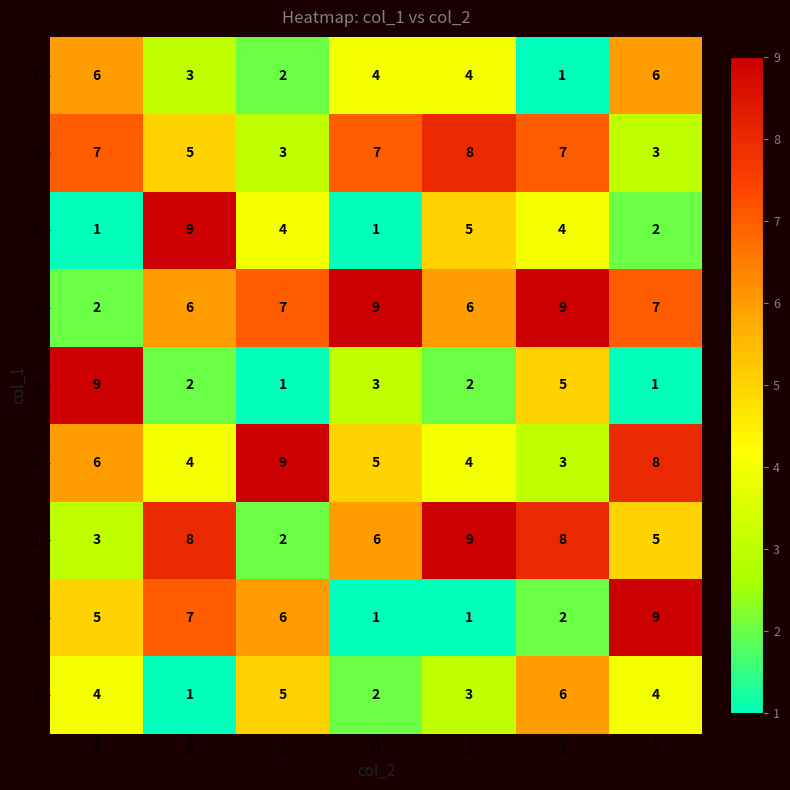

What is the lowest value of the 8 series?

3